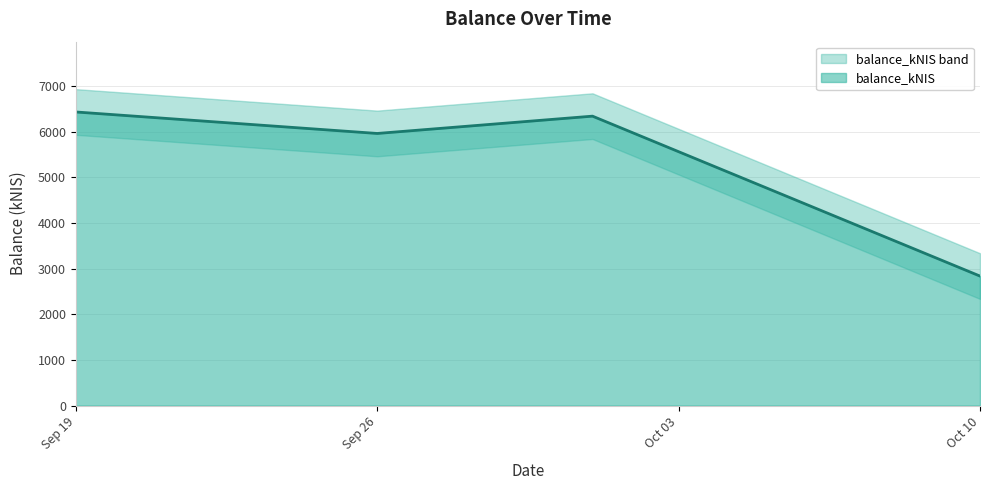

What is the value of the 4th point from the left?

2835.1